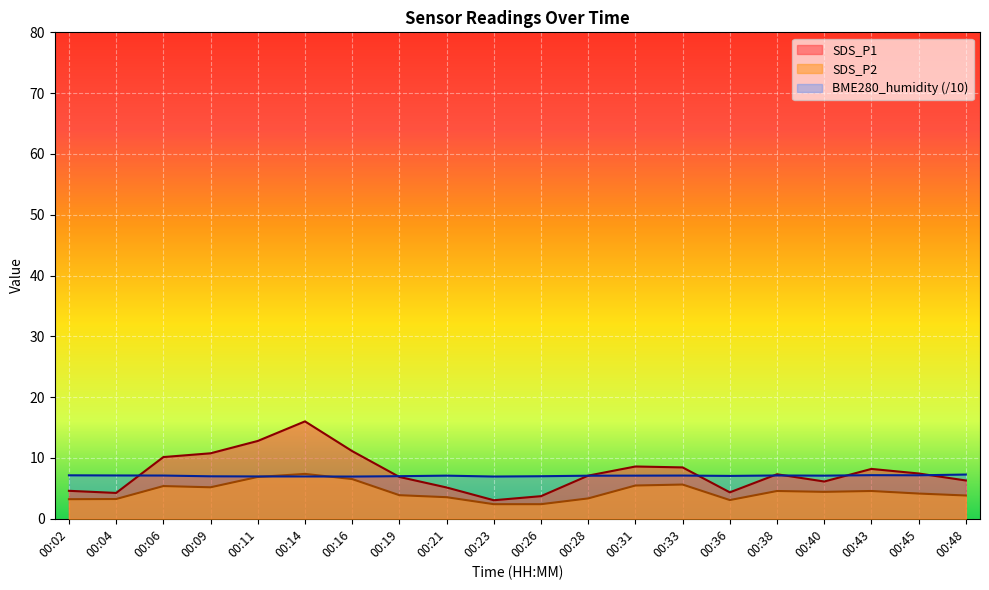

What is the average value of the SDS_P1 series?

7.6